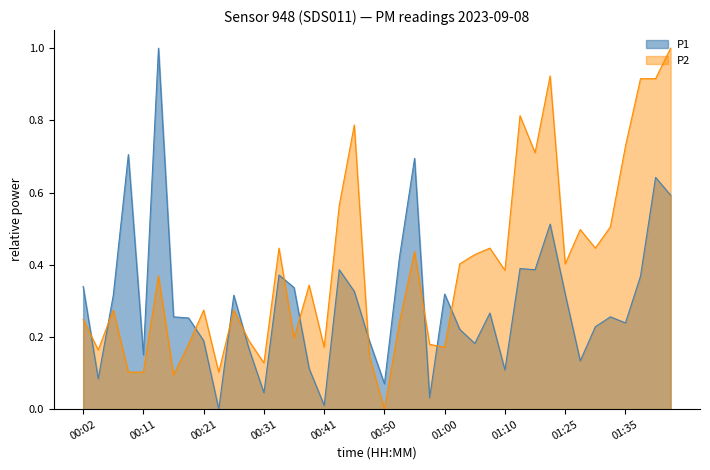

Which has a higher value, 01:08 or 01:10?

01:08